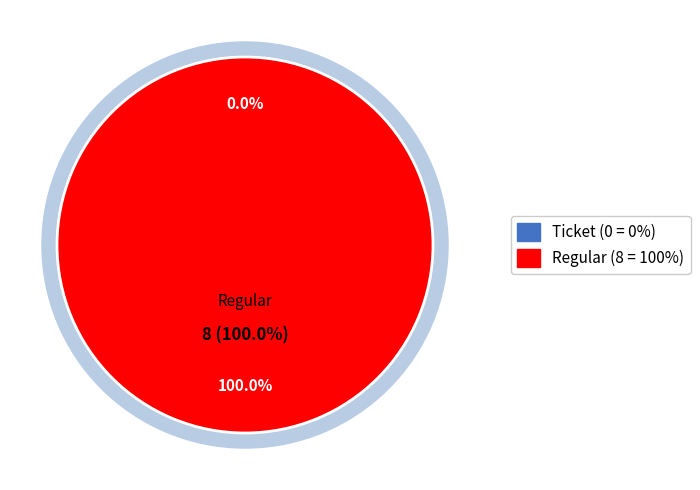

What is the total percentage of Regular and Ticket?

100.0%